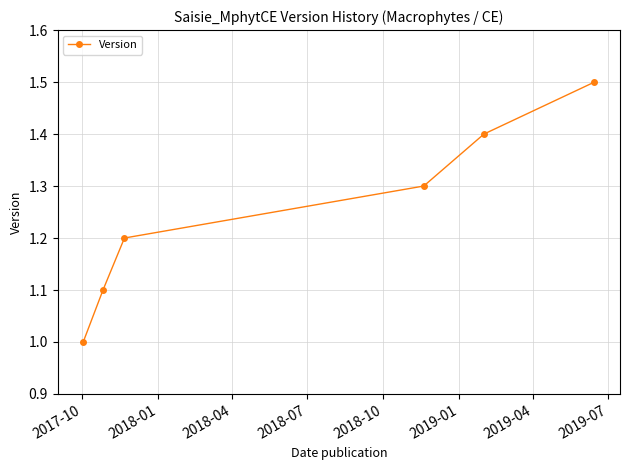

What is the greatest value displayed?

1.5